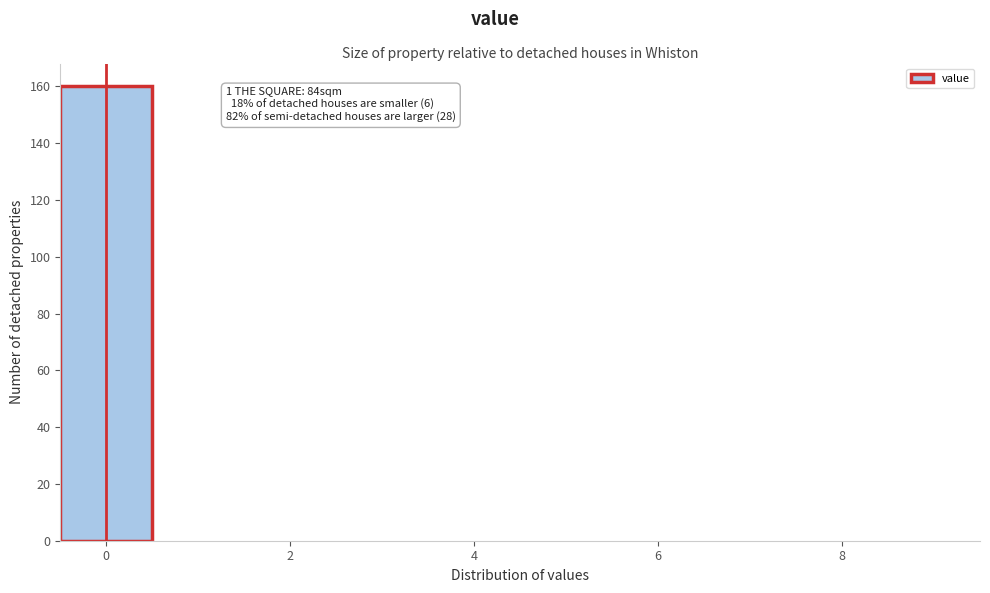

Which range on the x-axis has the tallest bar?

-0.5 to 0.5